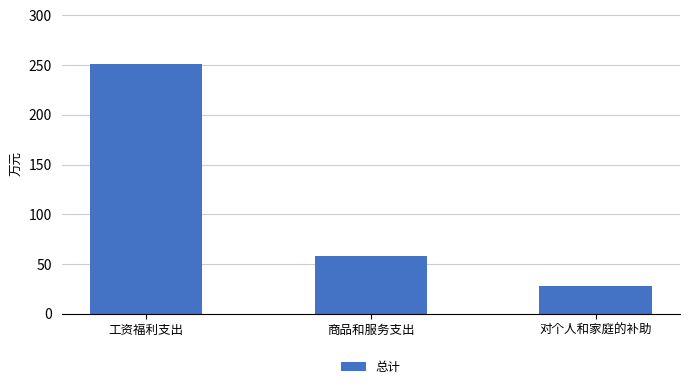

Read the value at 工资福利支出.

251.5